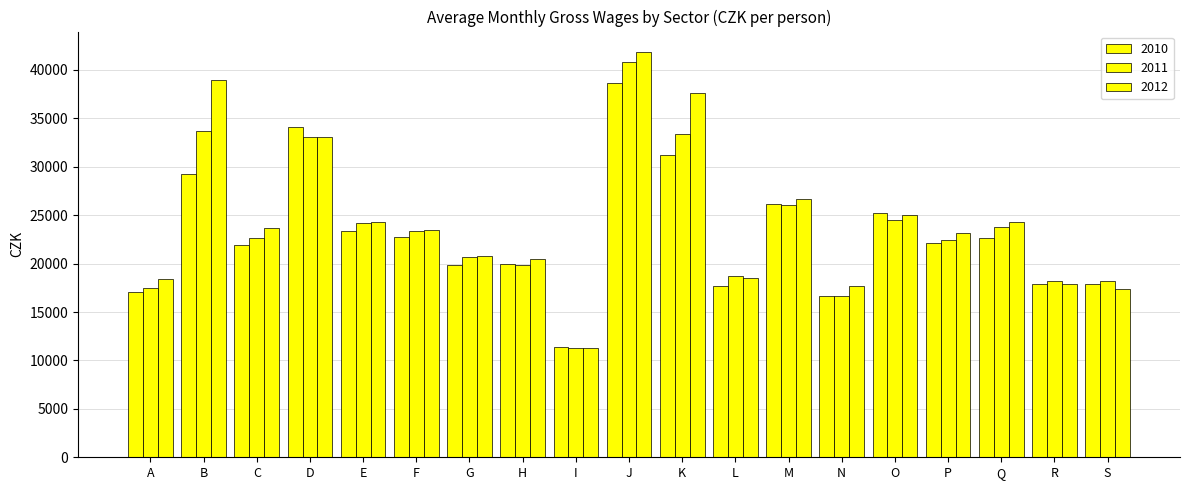

How many data points in 2010 are less than 22155?

9